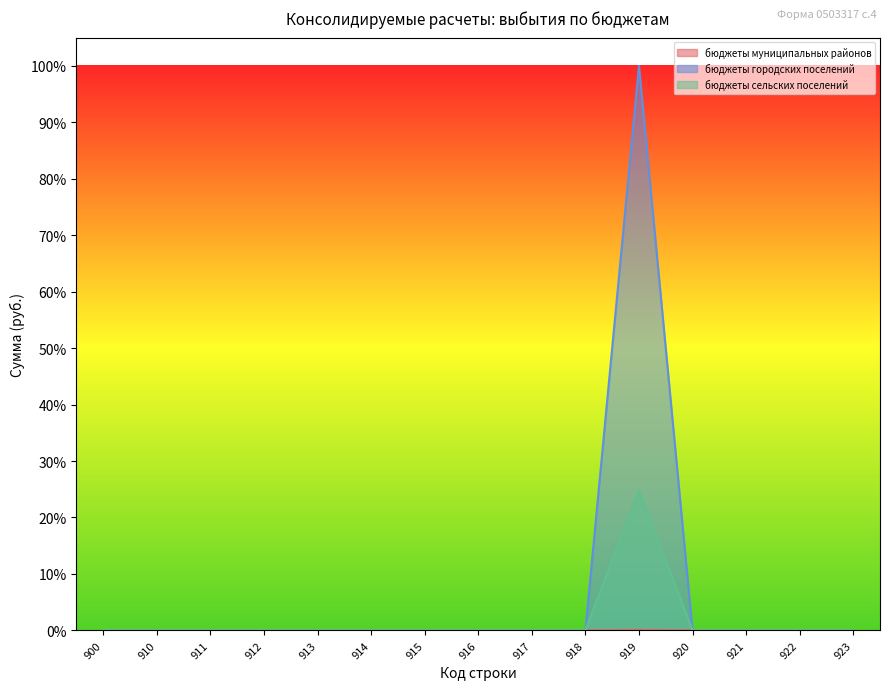

The value of бюджеты городских поселений at 913 is -0.1. True or false?

False